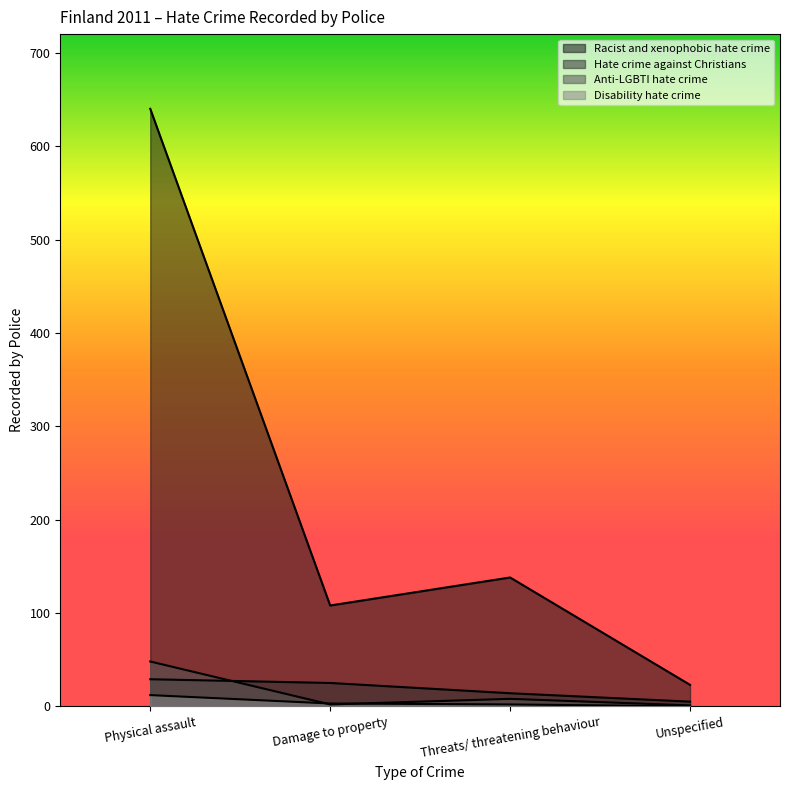

Reading left to right, extract all data points from this chart.

Racist and xenophobic hate crime: Physical assault=640	Damage to property=108	Threats/ threatening behaviour=138	Unspecified=23
Hate crime against Christians: Physical assault=29	Damage to property=25	Threats/ threatening behaviour=14	Unspecified=5
Anti-LGBTI hate crime: Physical assault=48	Damage to property=2	Threats/ threatening behaviour=8	Unspecified=1
Disability hate crime: Physical assault=12	Damage to property=3	Threats/ threatening behaviour=2	Unspecified=0